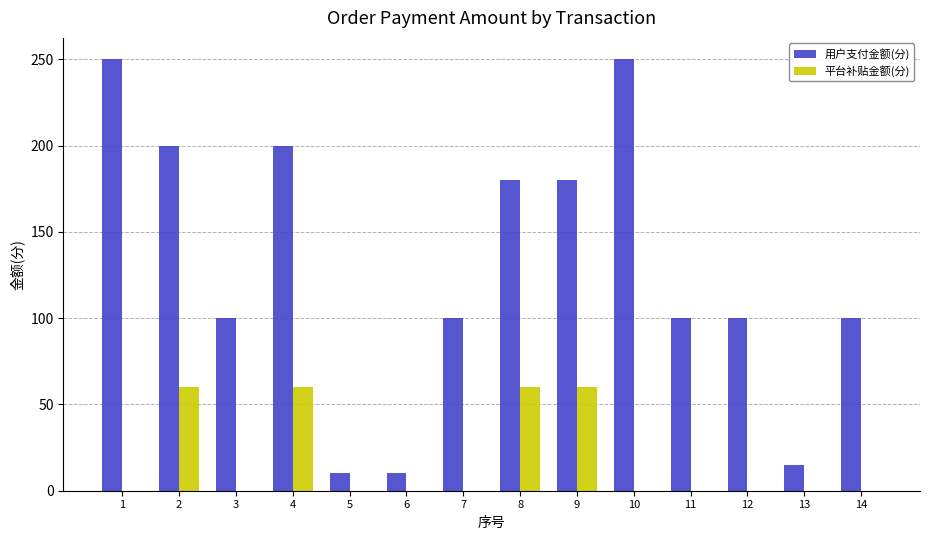

Count the 平台补贴金额(分) values in the range 0 to 60.

14